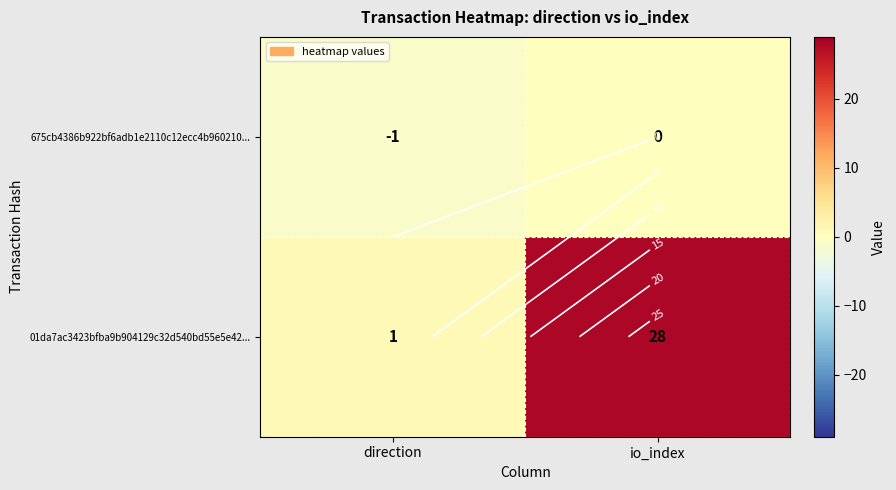

What is the smallest value displayed?

-1